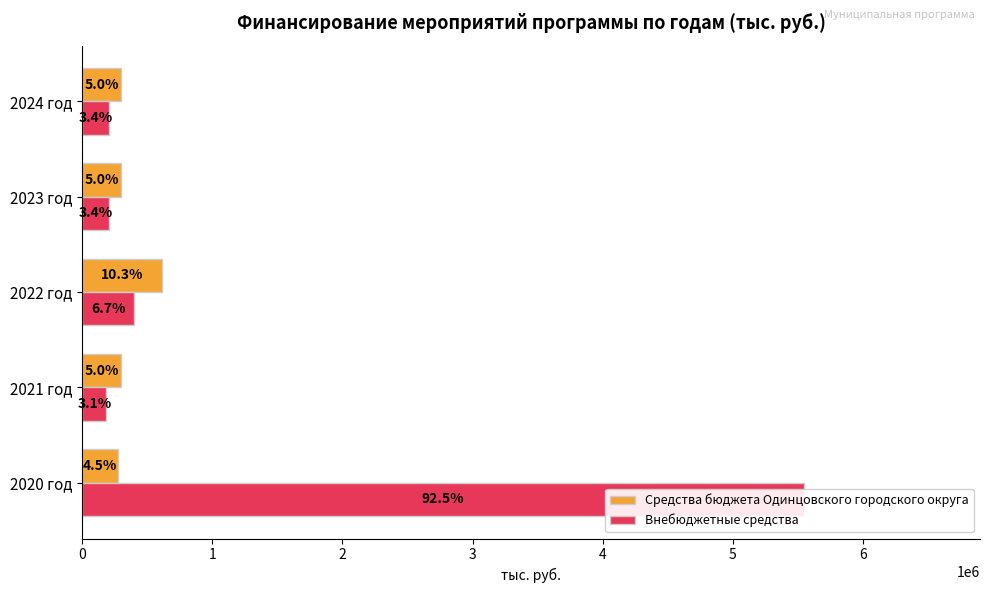

List the labels in order of Внебюджетные средства value, smallest first.

2021 год, 2023 год, 2024 год, 2022 год, 2020 год